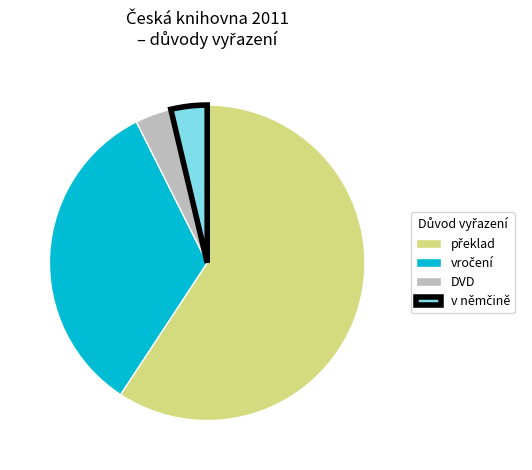

Does DVD account for over 50% of the chart?

No